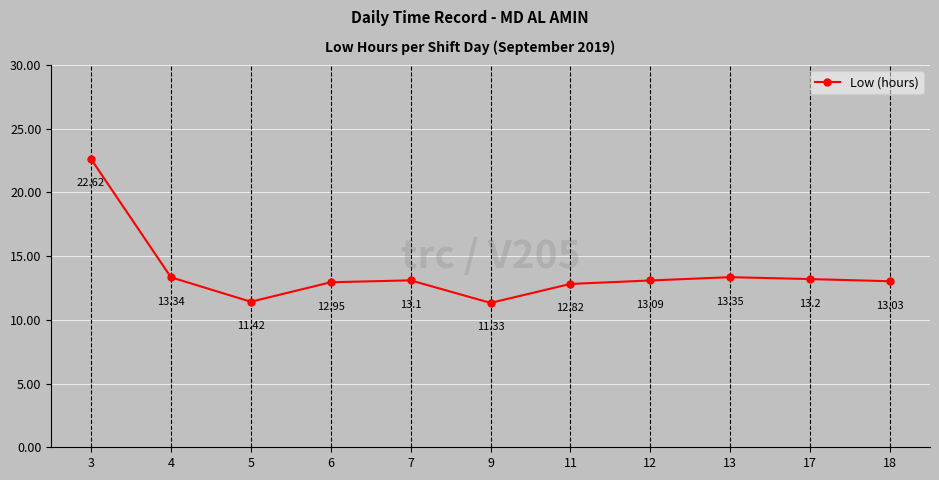

The value at 5 is 11.4. True or false?

True